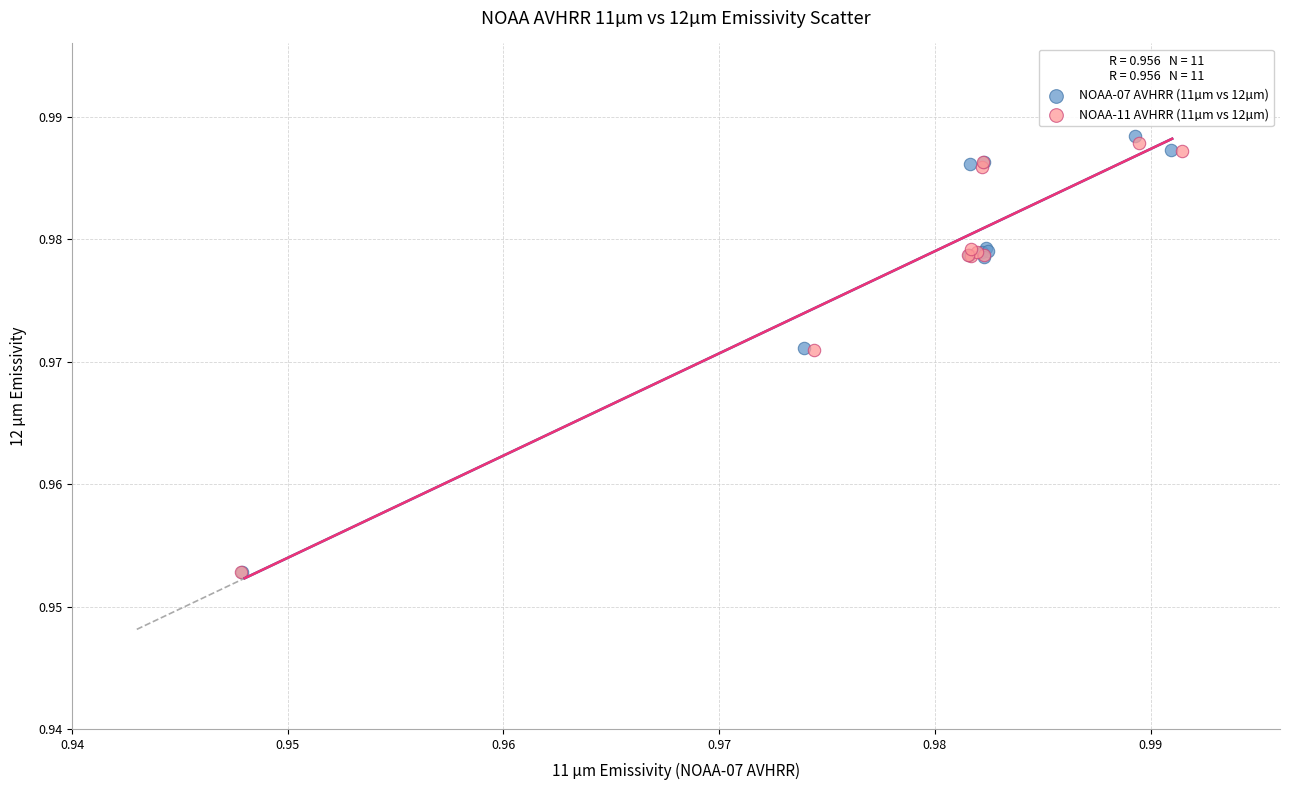

What are all the series names shown in the legend?

NOAA-07 AVHRR (11µm vs 12µm), NOAA-11 AVHRR (11µm vs 12µm)